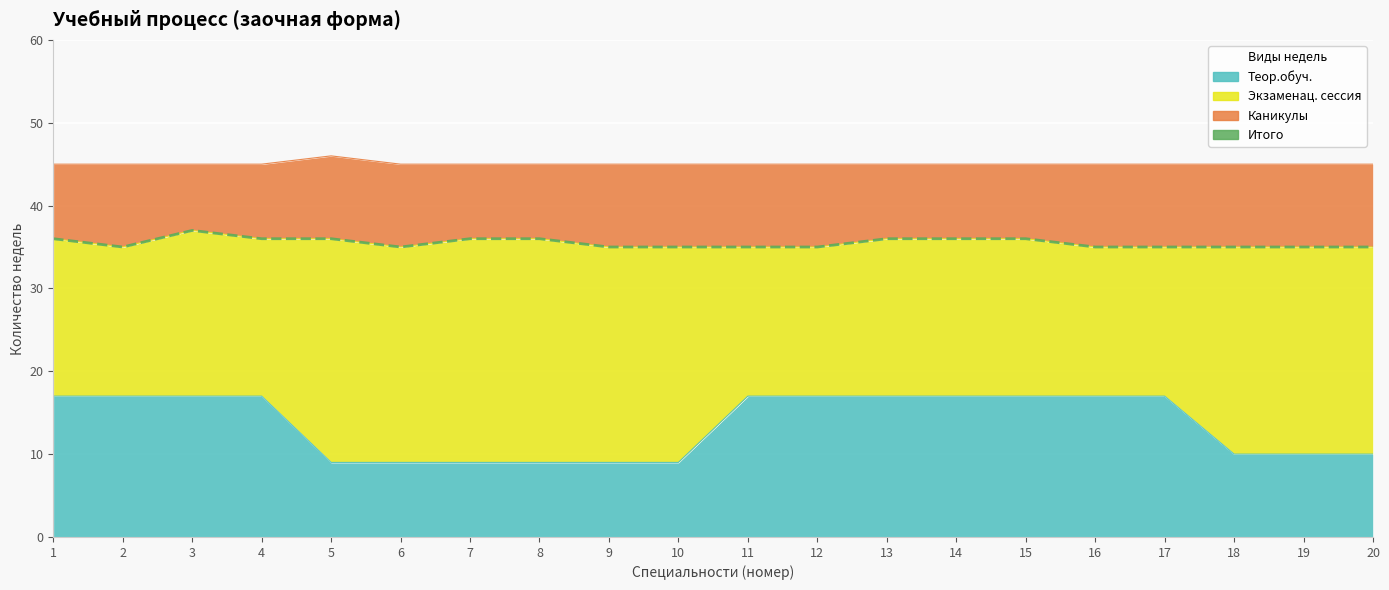

List the labels in order of value, smallest first.

2, 6, 9, 10, 11, 12, 16, 17, 18, 19, 20, 1, 4, 5, 7, 8, 13, 14, 15, 3